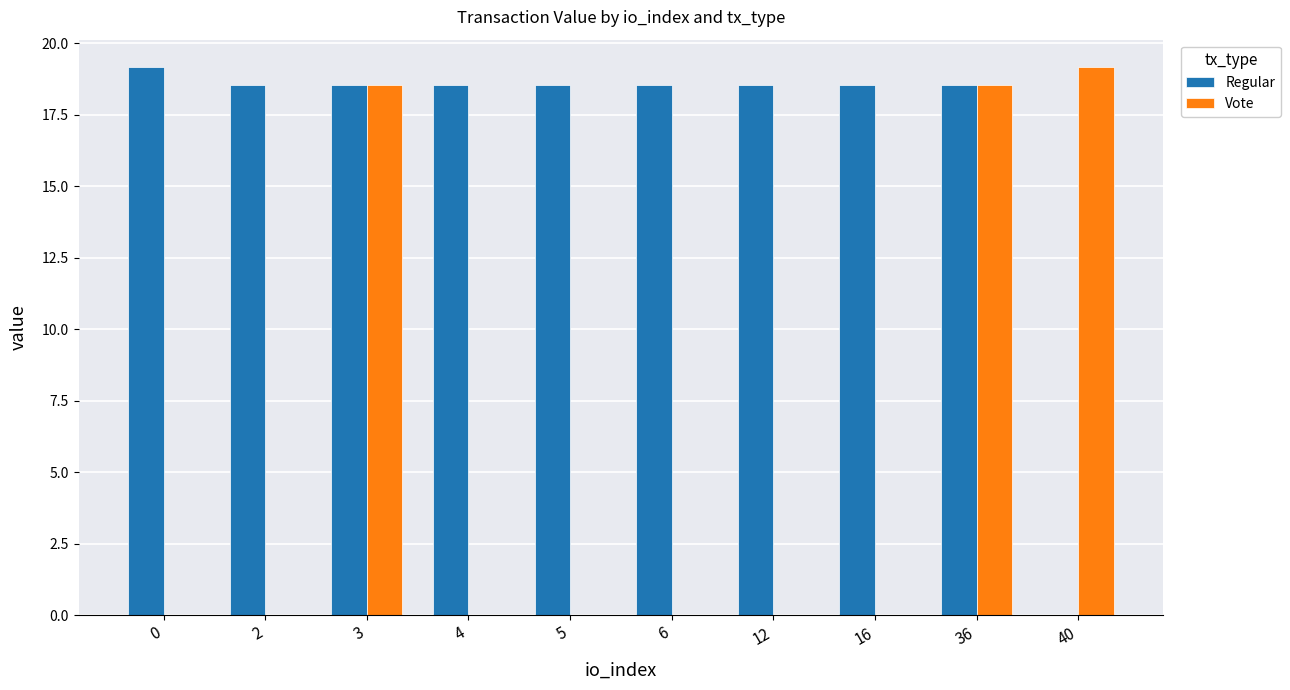

What is the sum of all Vote values?

56.2